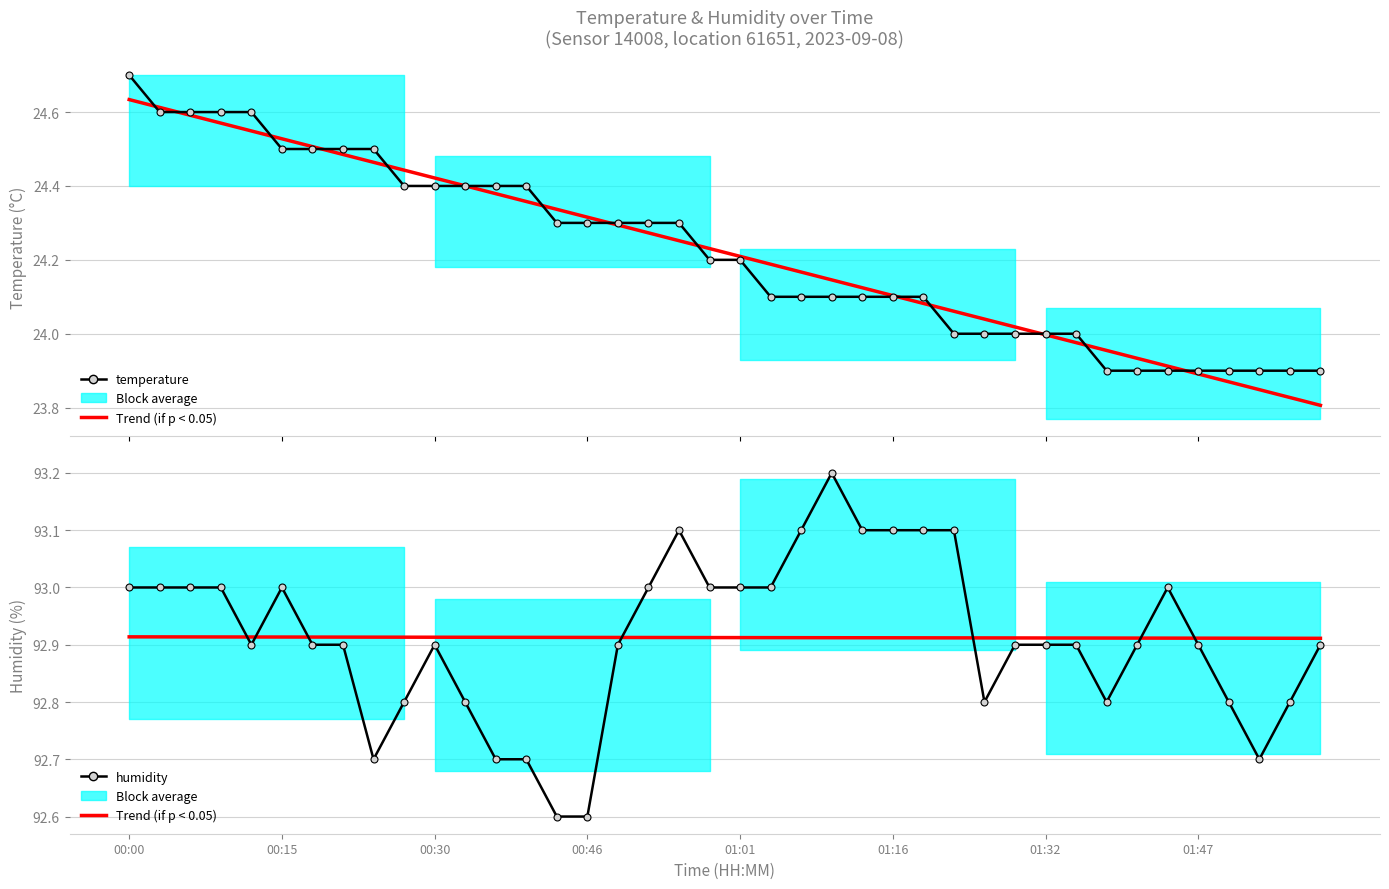

Which series has the largest total across all categories?

humidity